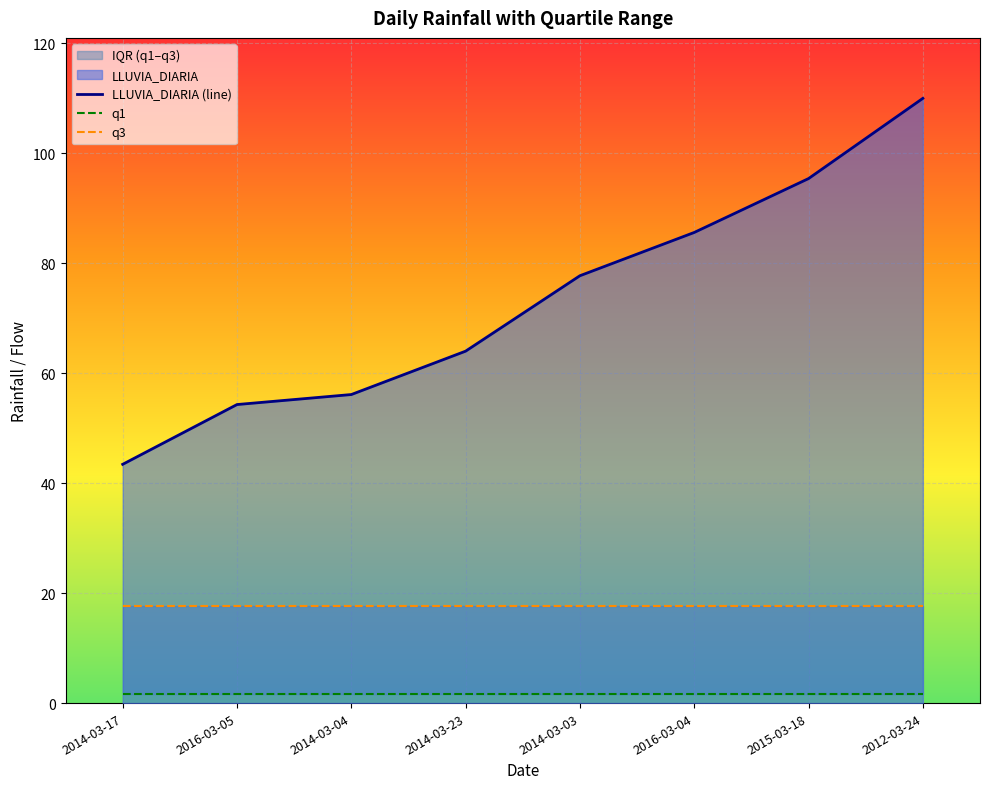

The value of LLUVIA_DIARIA (line) at 2016-03-04 is 18.5. True or false?

False